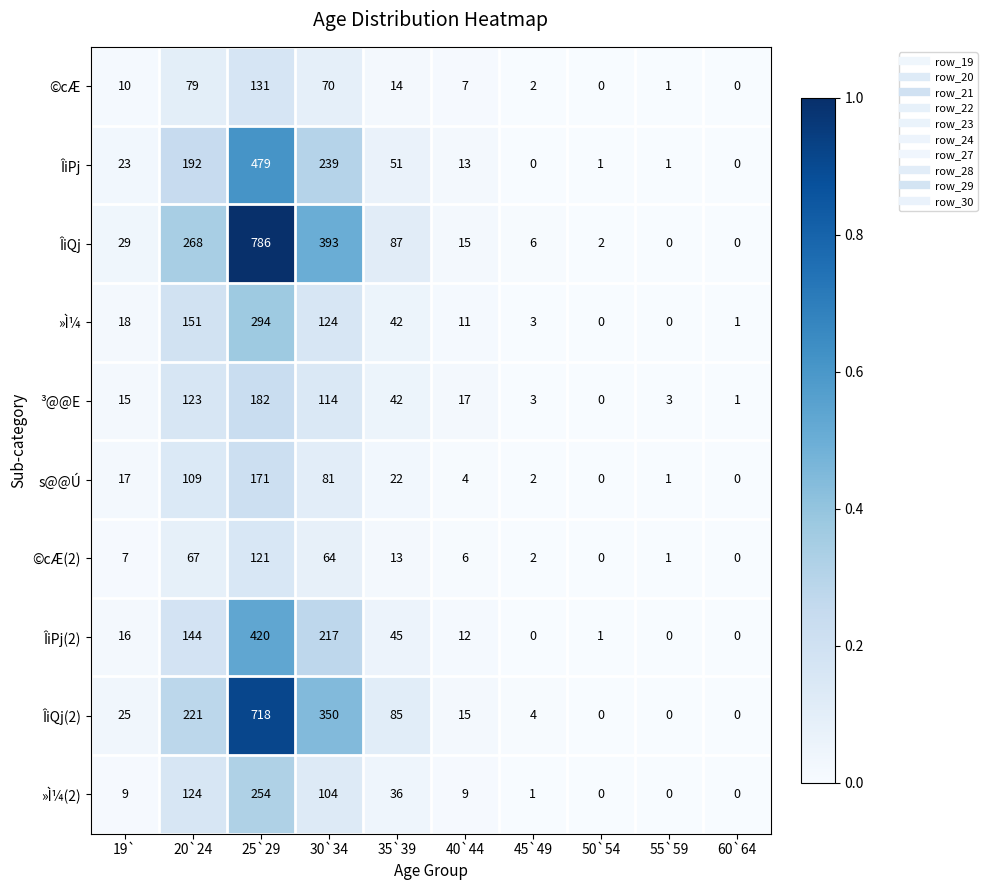

The value of ³@@E at 19` is 5. True or false?

False